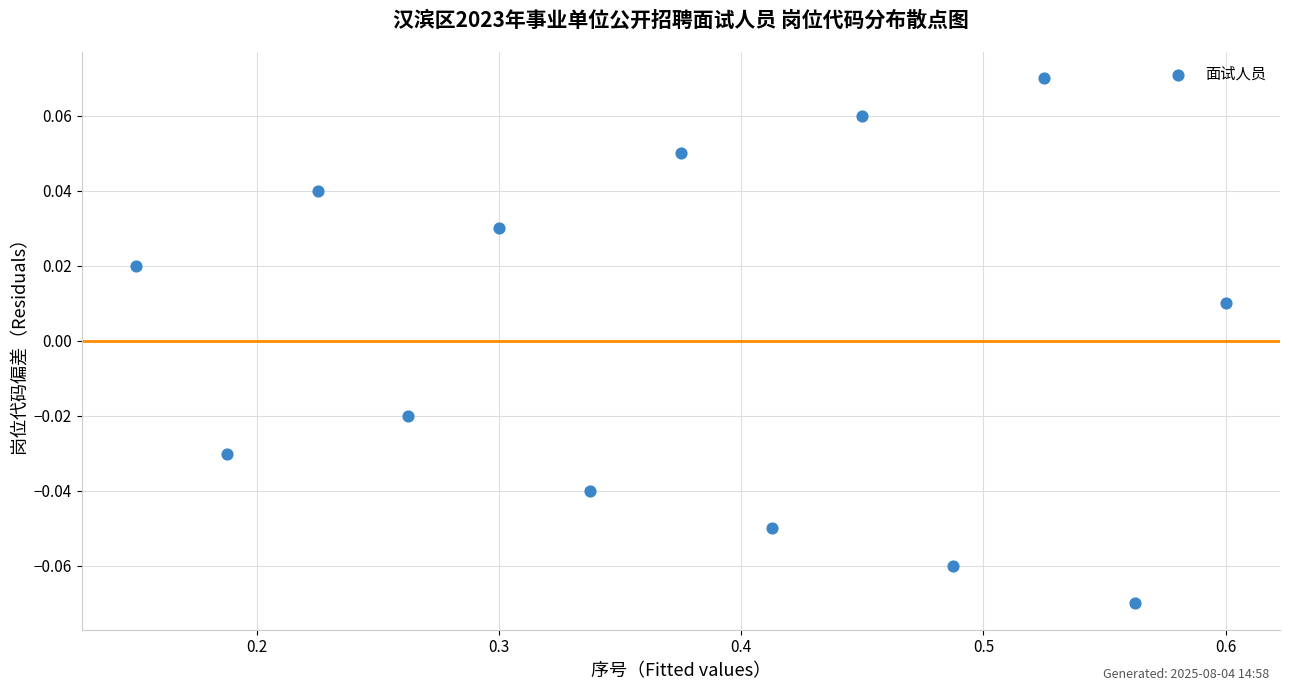

What is the range of X values (max minus min)?

0.4